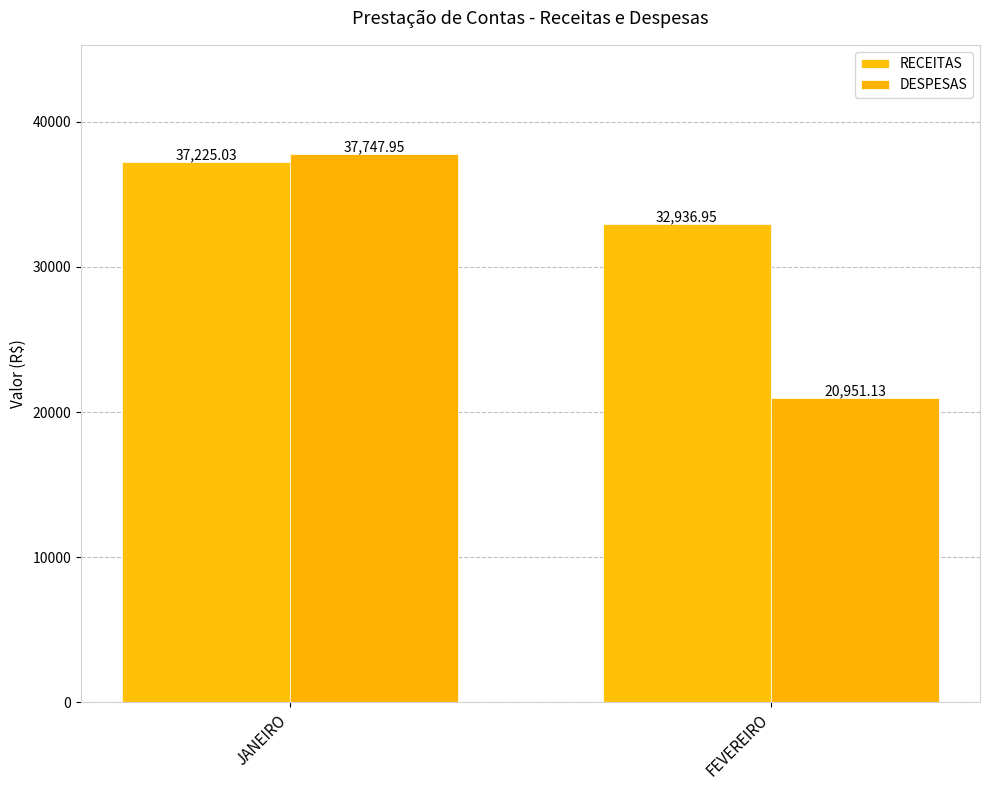

Where is DESPESAS nearest to the value 29349?

FEVEREIRO